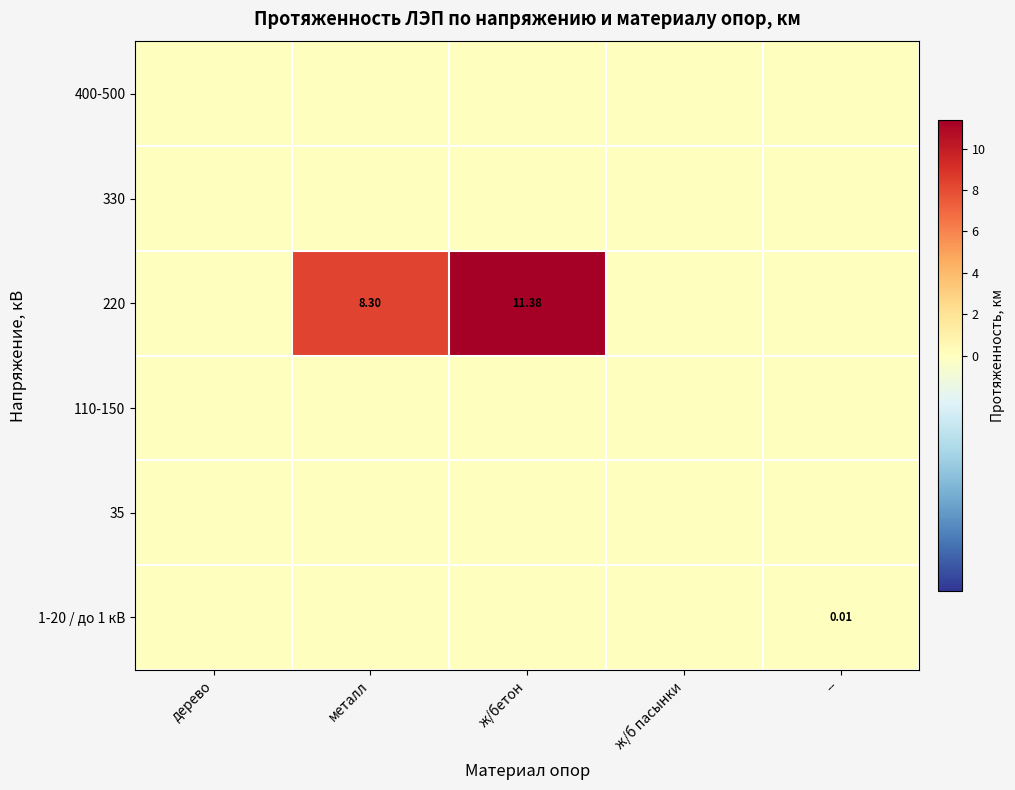

At --, list the series in order from smallest to largest.

400-500, 330, 220, 110-150, 35, 1-20 / до 1 кВ